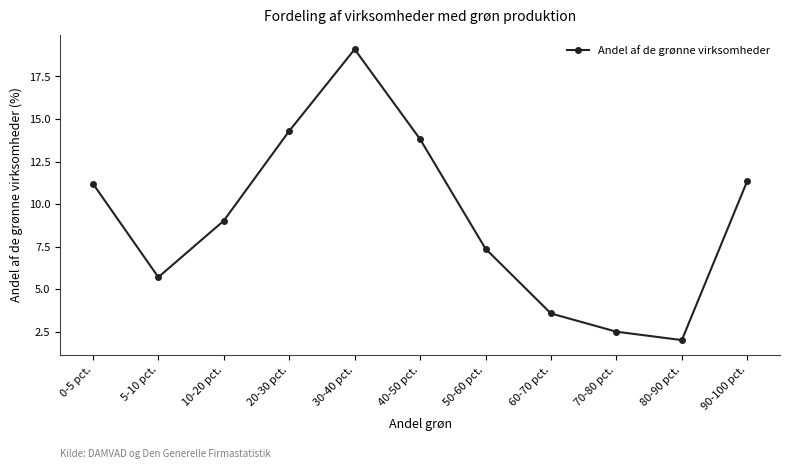

Approximately how many times larger is the value at 70-80 pct. compared to 30-40 pct.?

0.1